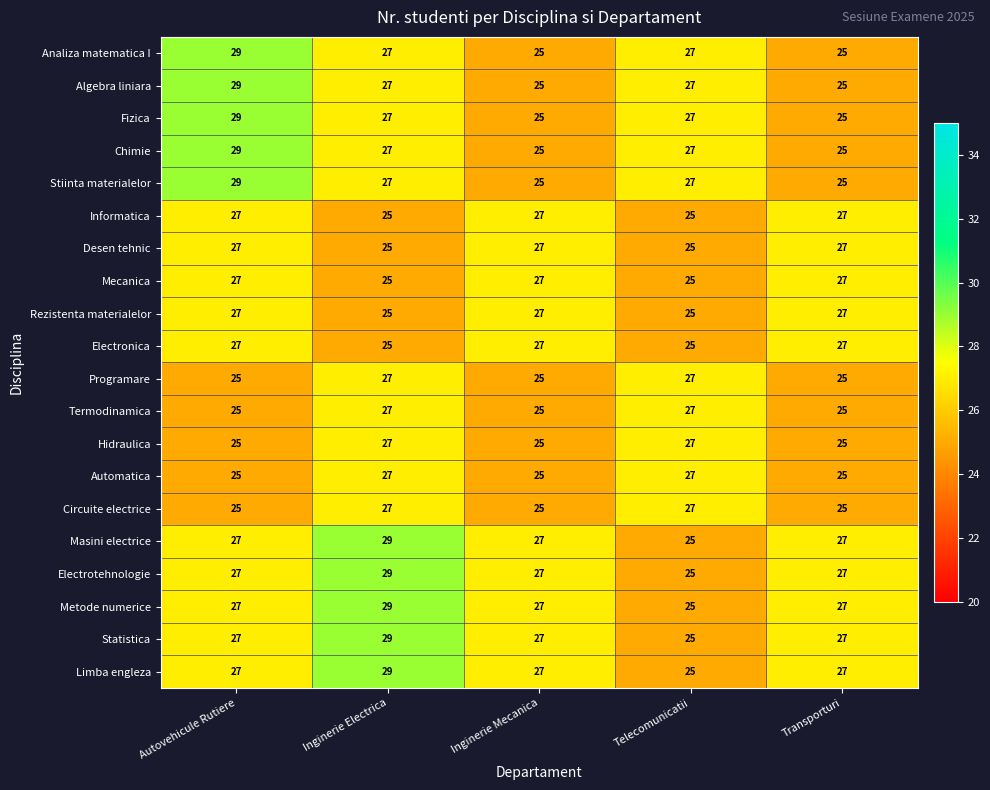

How many data points does each series have?

5